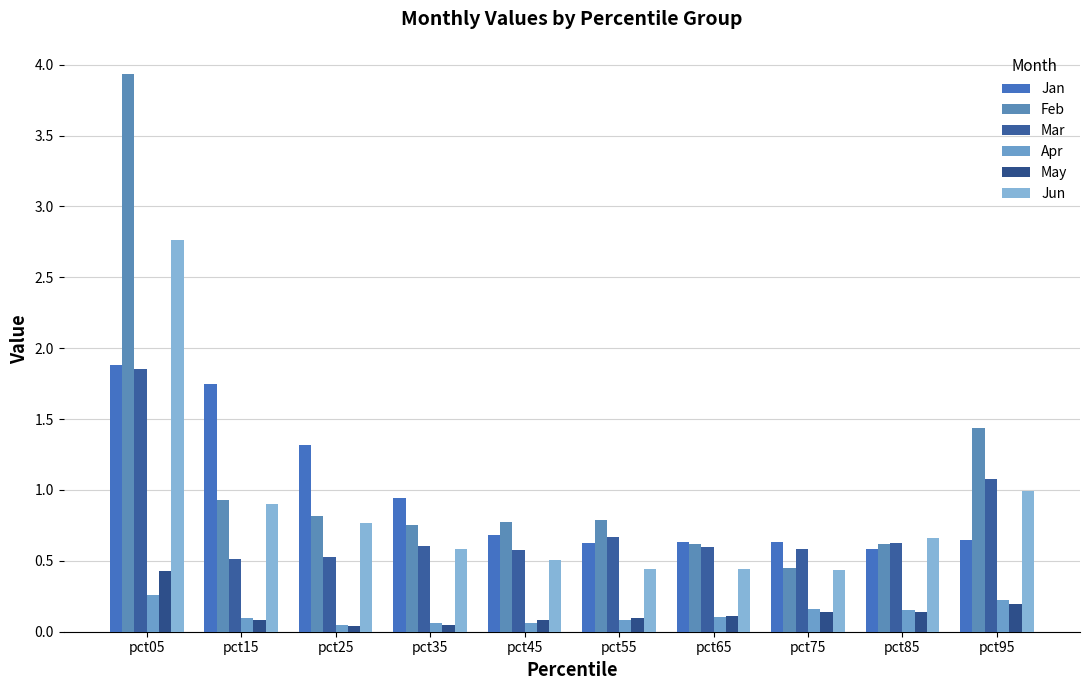

Rank the series at pct25 from highest to lowest value.

Jan, Feb, Jun, Mar, Apr, May